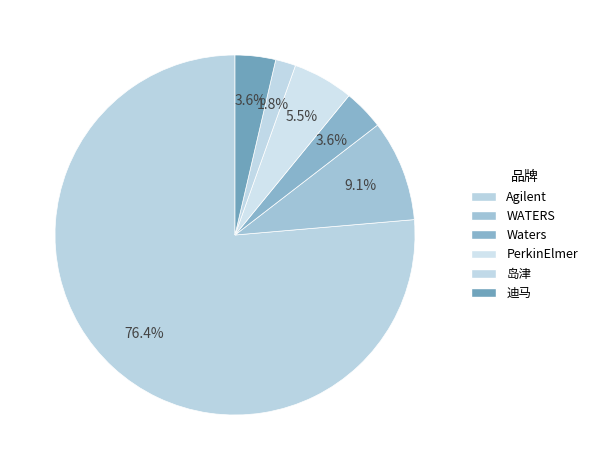

Which category has the biggest portion of the pie?

Agilent